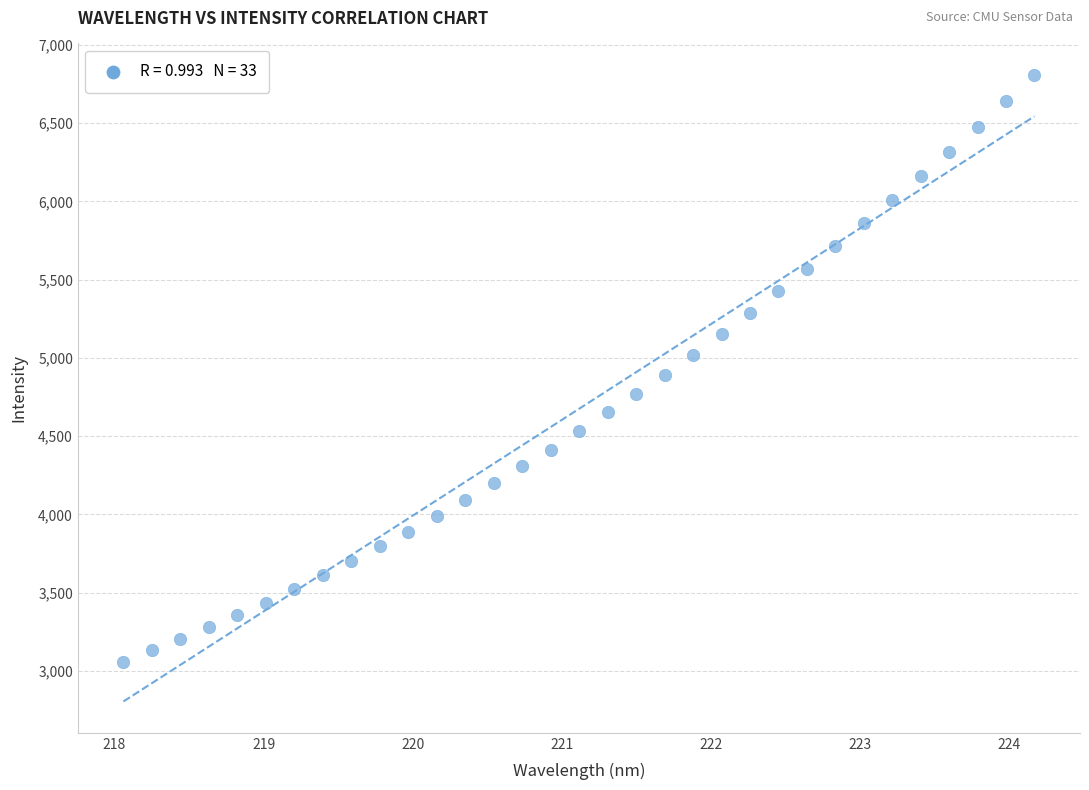

What is the range of X values (max minus min)?

6.1